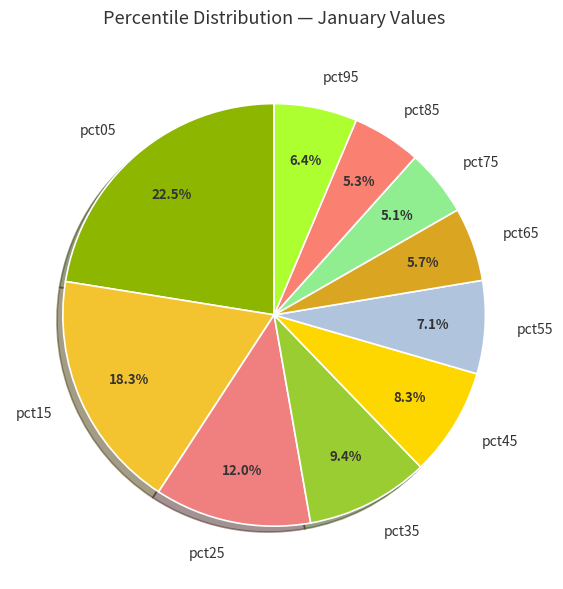

Do pct35 and pct75 together represent more than half of the pie?

No